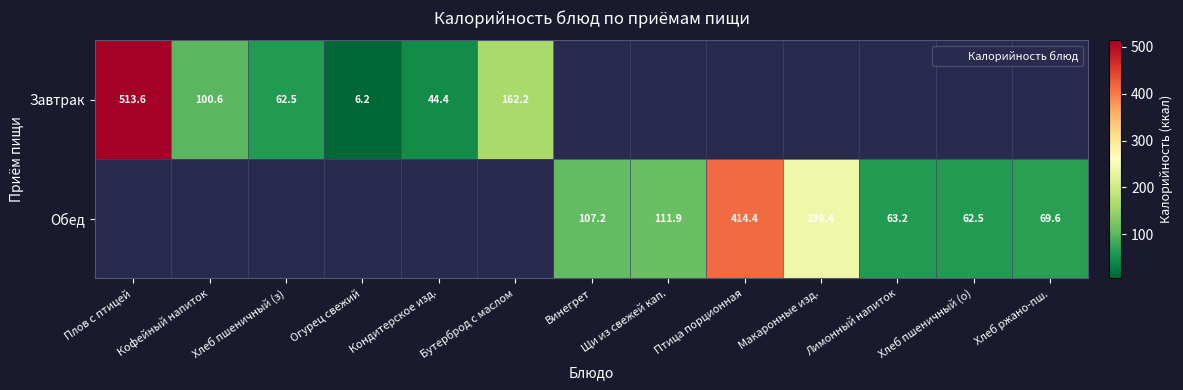

Which series has the largest range (max minus min)?

Завтрак